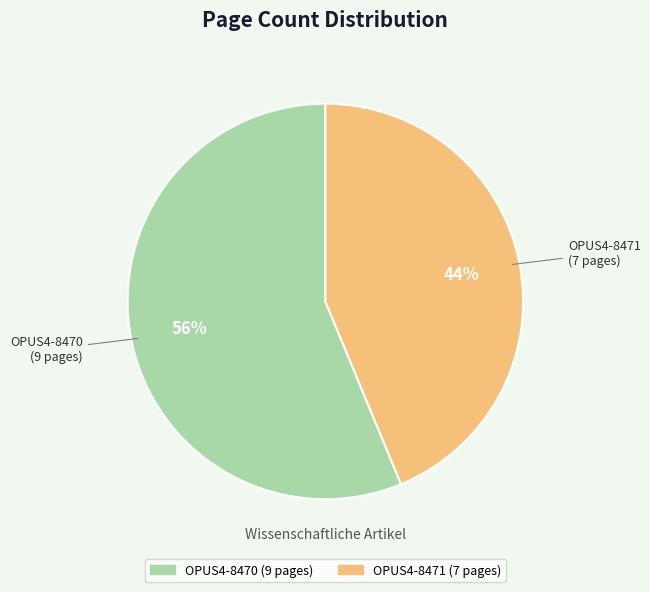

To the nearest percent, what is the average slice percentage?

50%